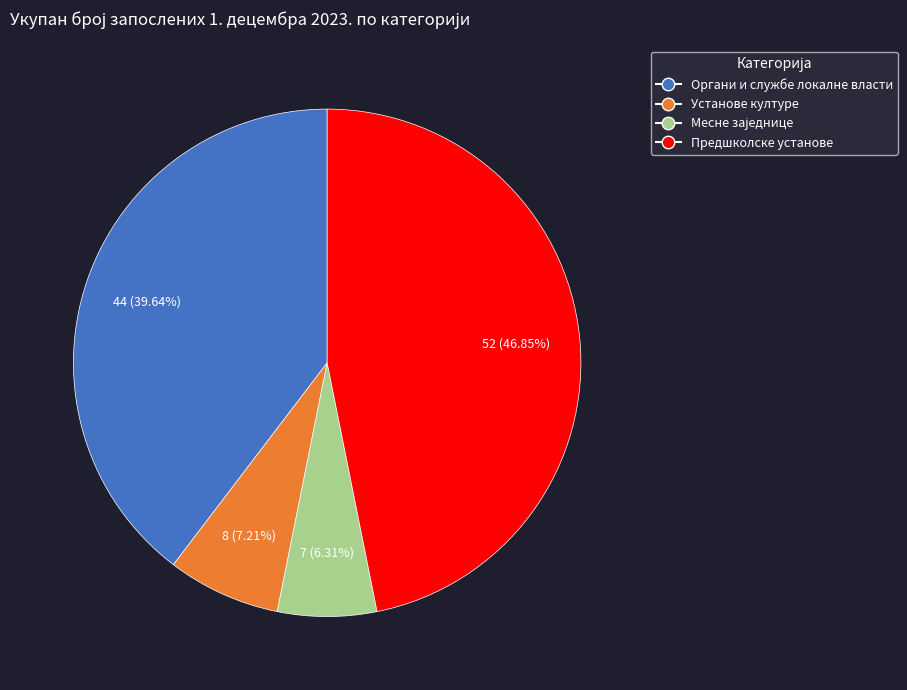

Is Органи и службе локалне власти the majority of the pie?

No